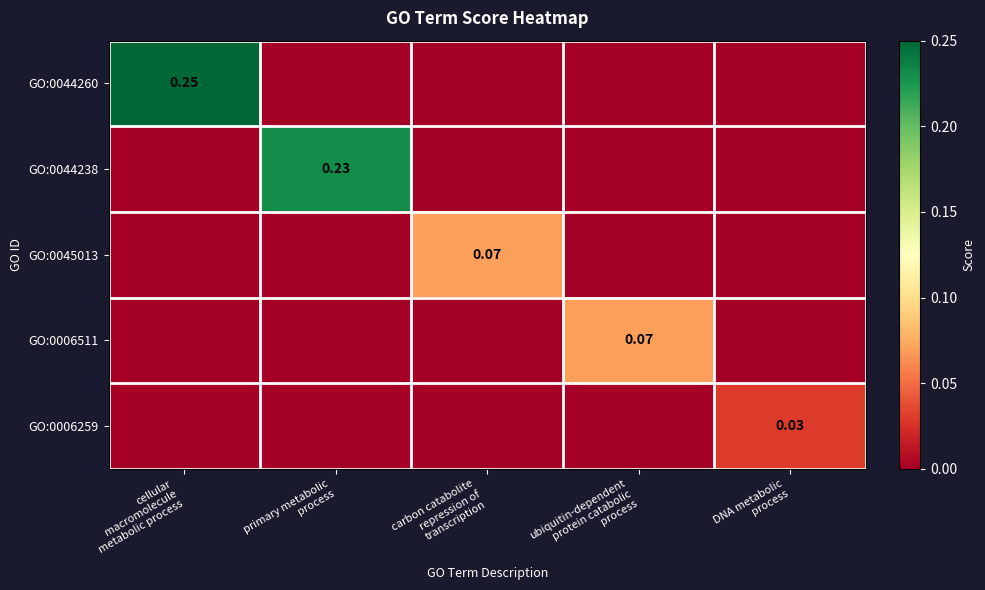

What value does the GO:0006511 series have at ubiquitin-dependent protein catabolic process?

0.1